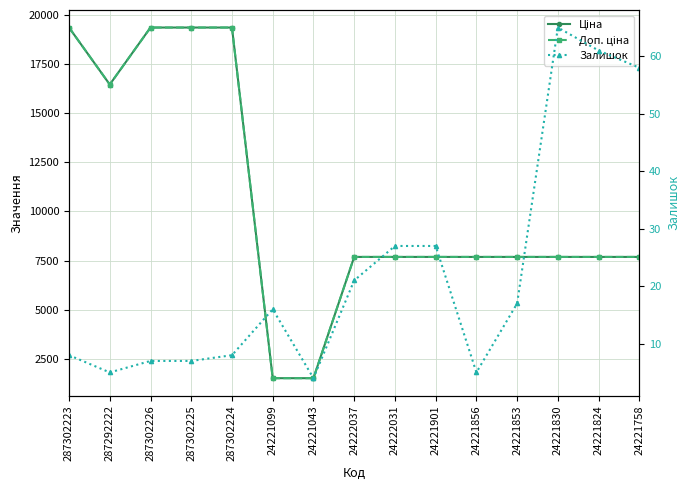

True or false: Доп. ціна and Ціна cross at least once.

False